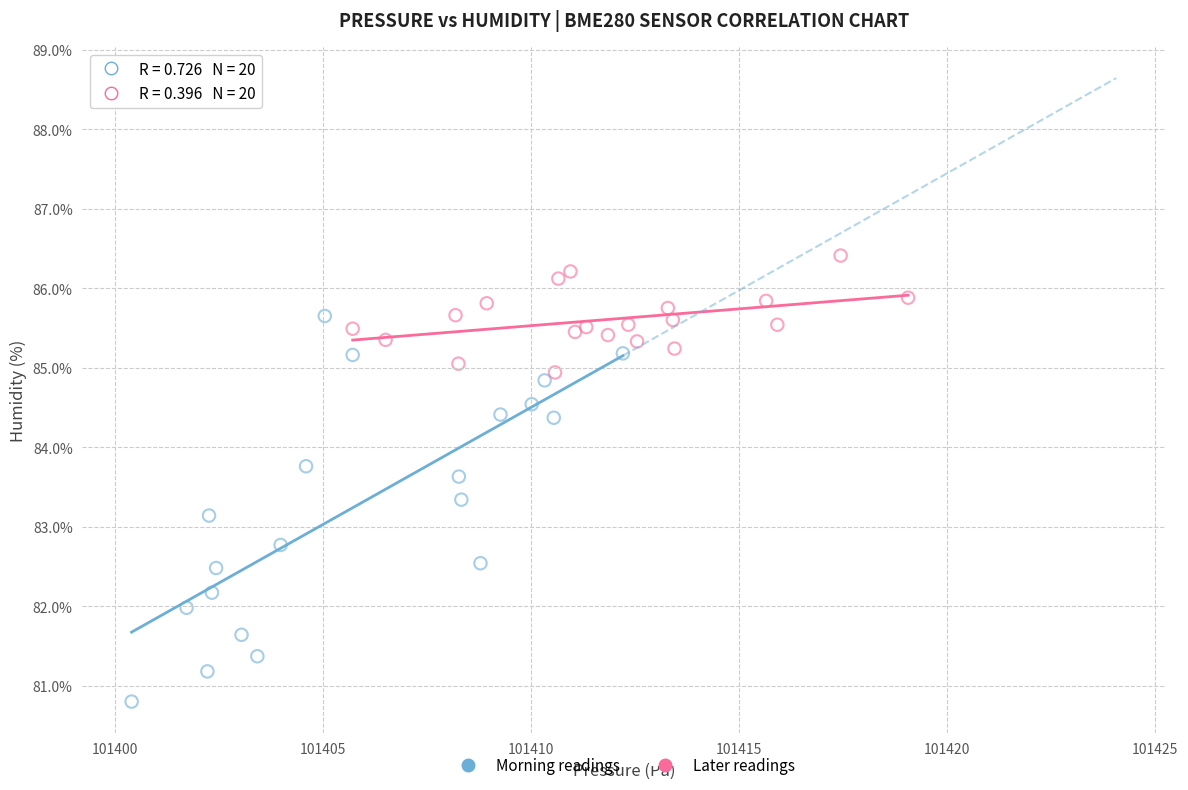

Which series reaches the minimum Y coordinate?

Morning readings